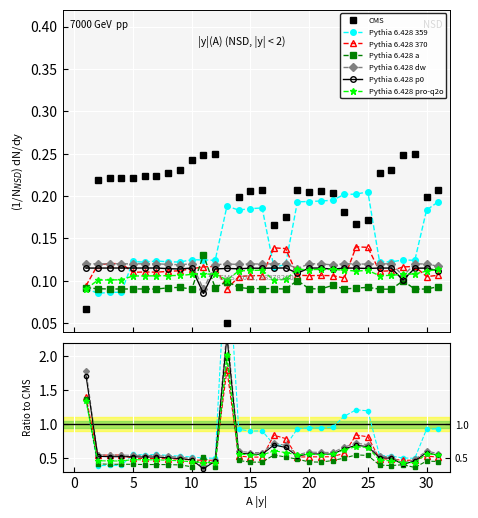

Which label corresponds to the smallest value in the chart?

13